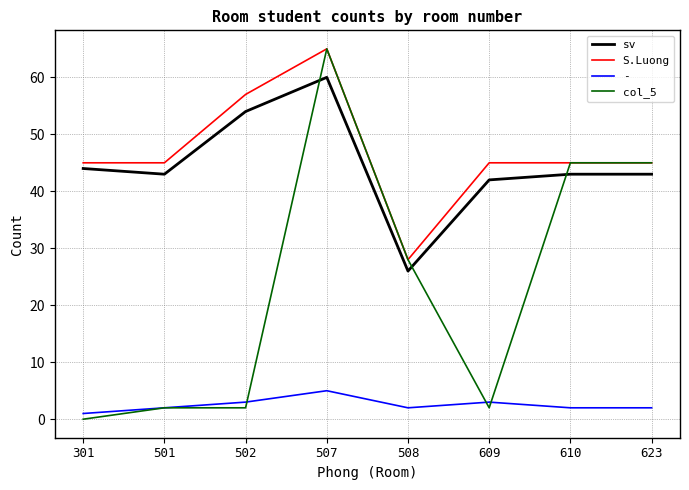

True or false: S.Luong and sv intersect in this chart.

False